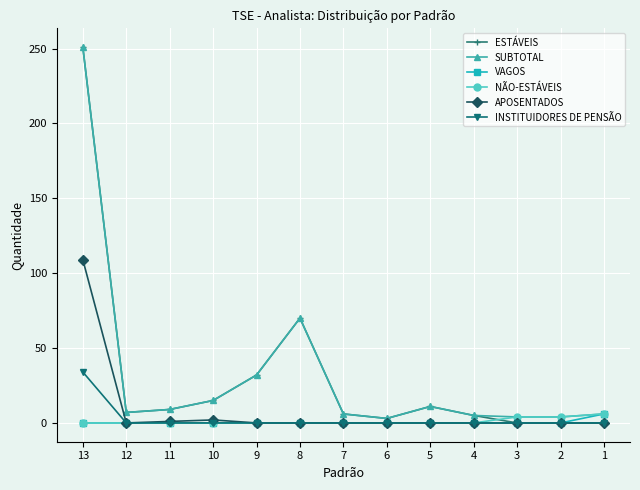

True or false: ESTÁVEIS has a value of 14 at 9.

False